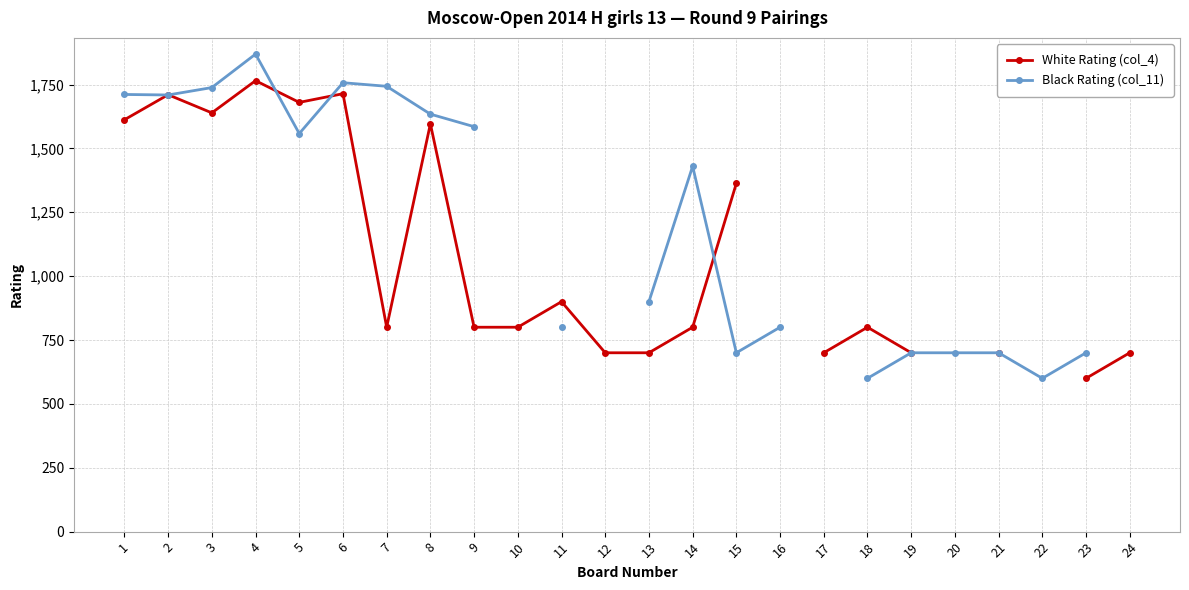

True or false: Black Rating (col_11) has more than 2 points higher than both neighbors.

True